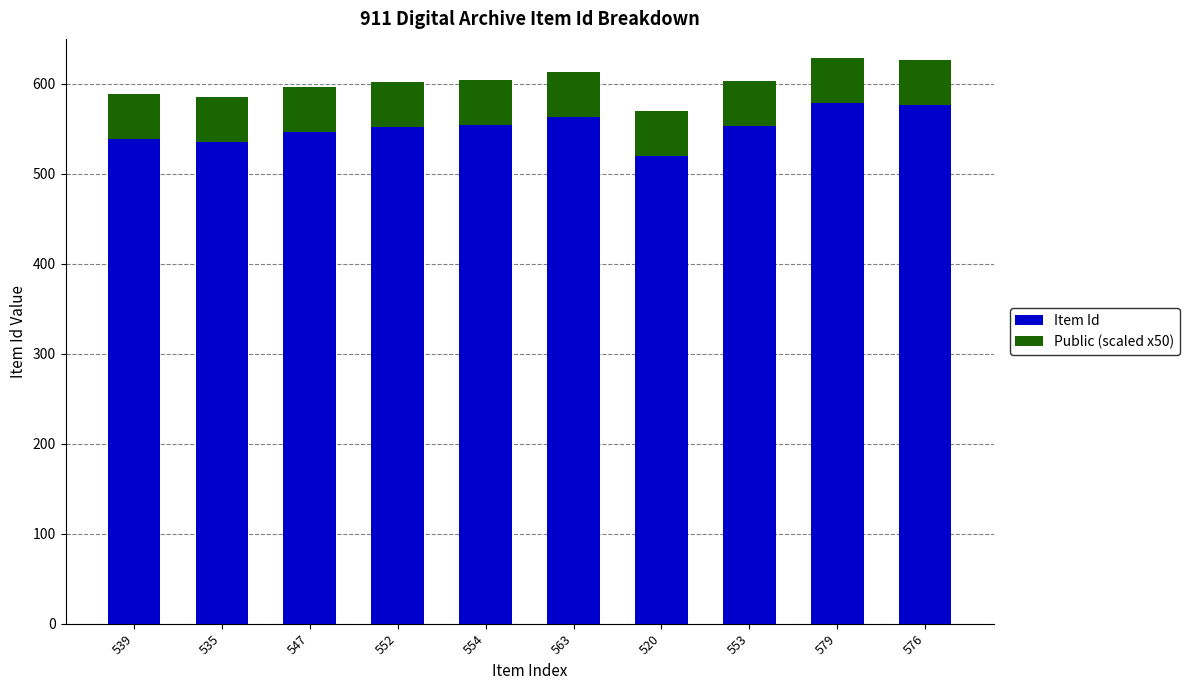

What is the difference between the maximum and second lowest values in the Item Id series?

44